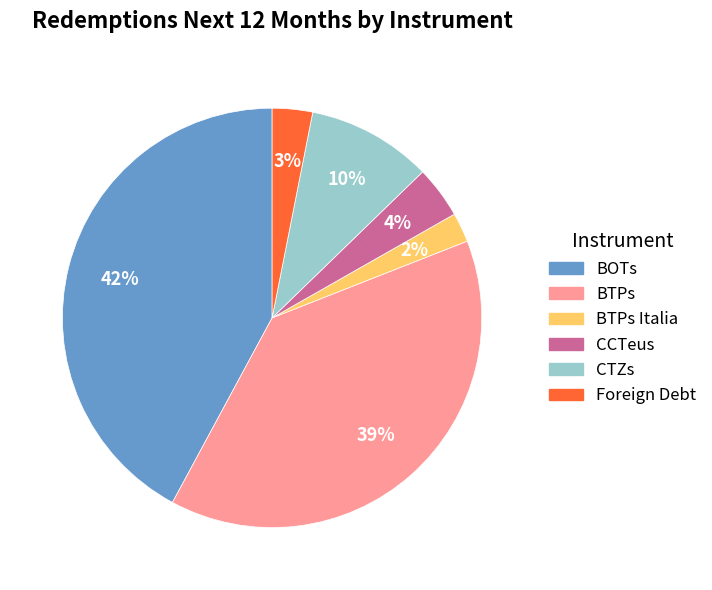

Is there a majority slice in this chart?

No